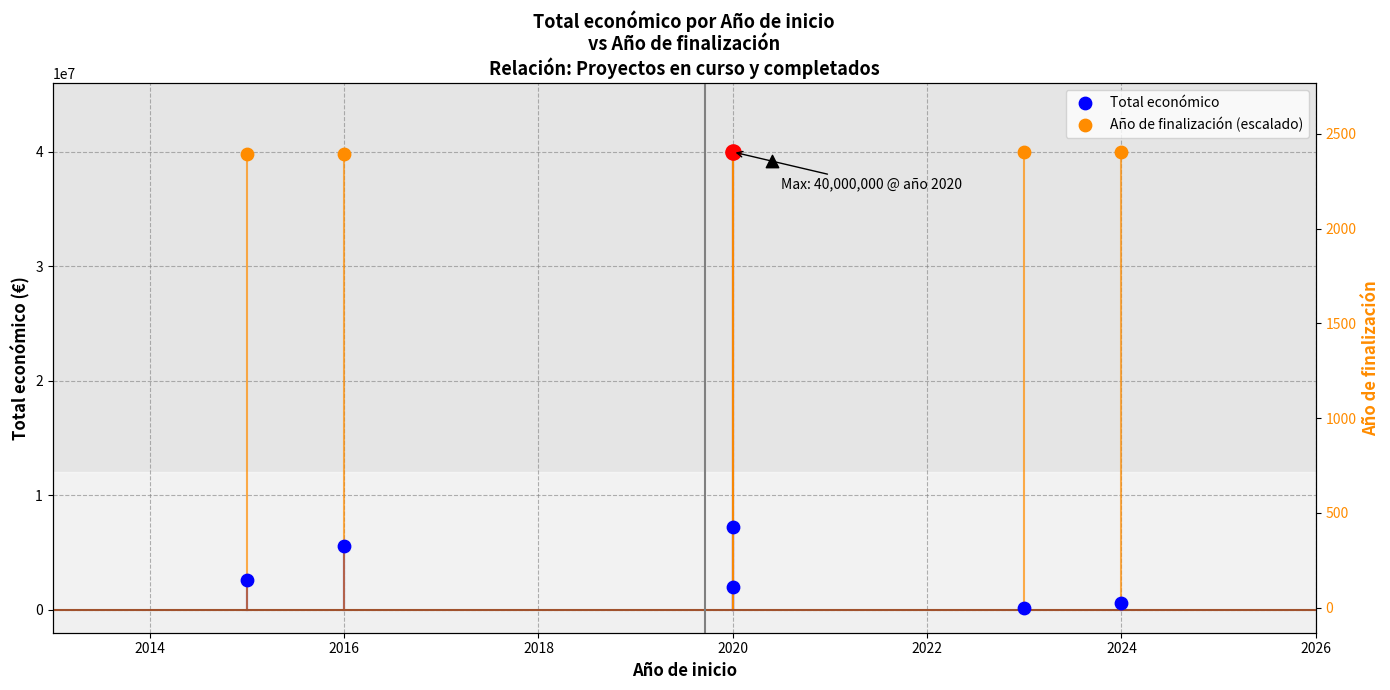

Which series reaches the minimum Y coordinate?

Total económico